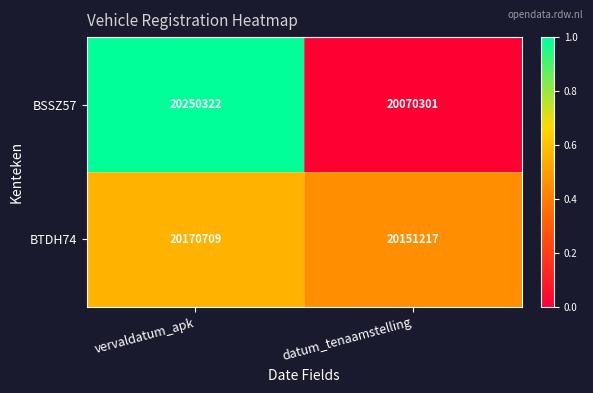

Is it true that BTDH74 equals 31302791 at vervaldatum_apk?

False